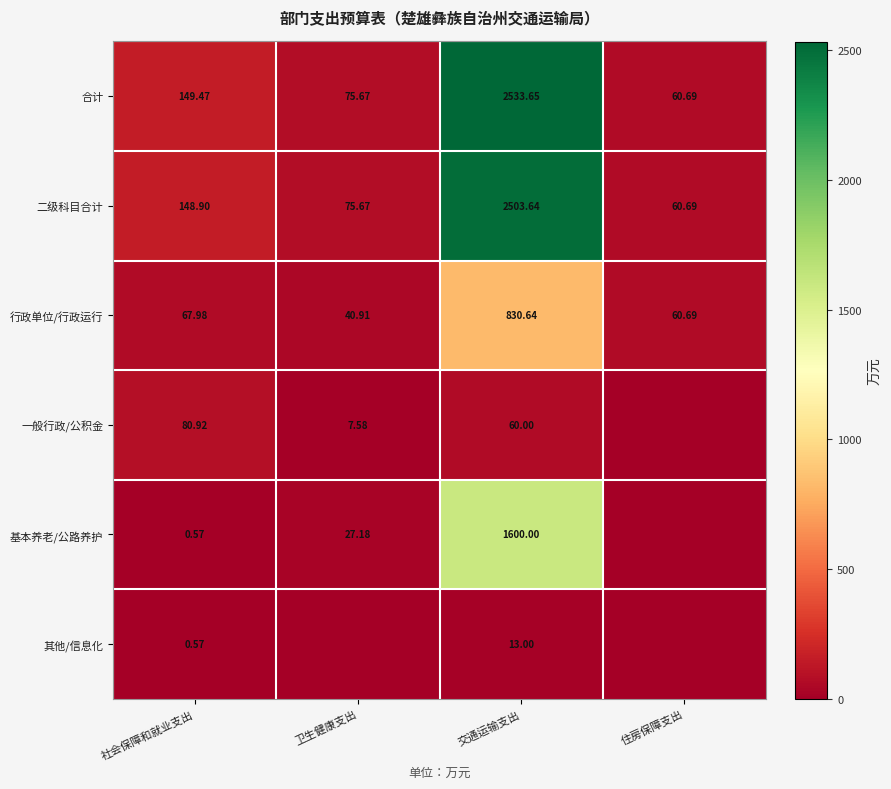

Rank the categories by 行政单位/行政运行 value from highest to lowest.

交通运输支出, 社会保障和就业支出, 住房保障支出, 卫生健康支出